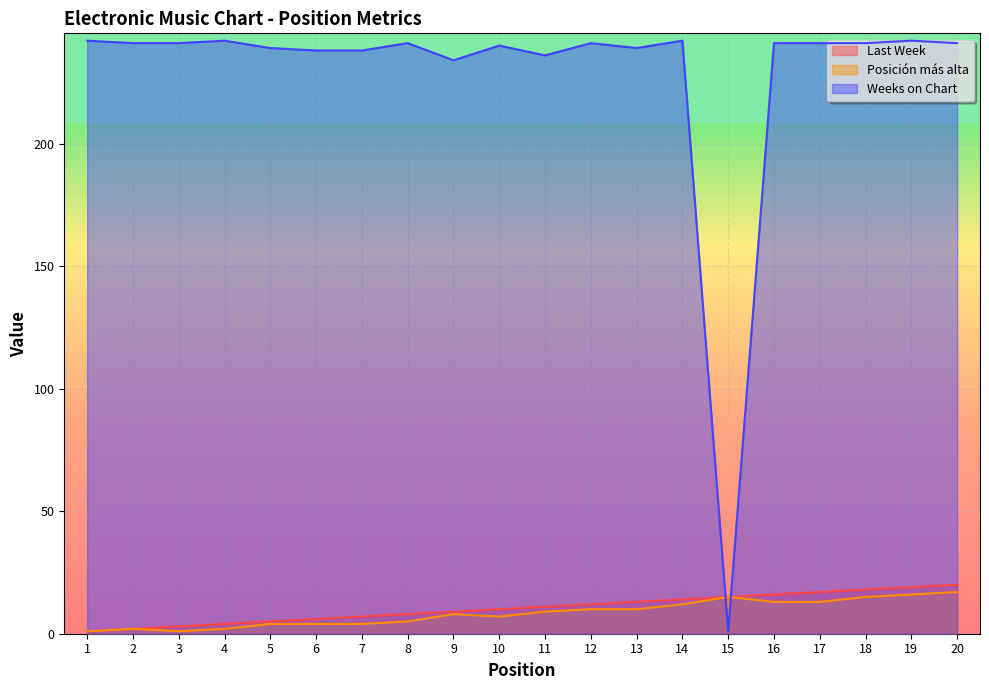

Where does the Weeks on Chart series first go above 241?

1